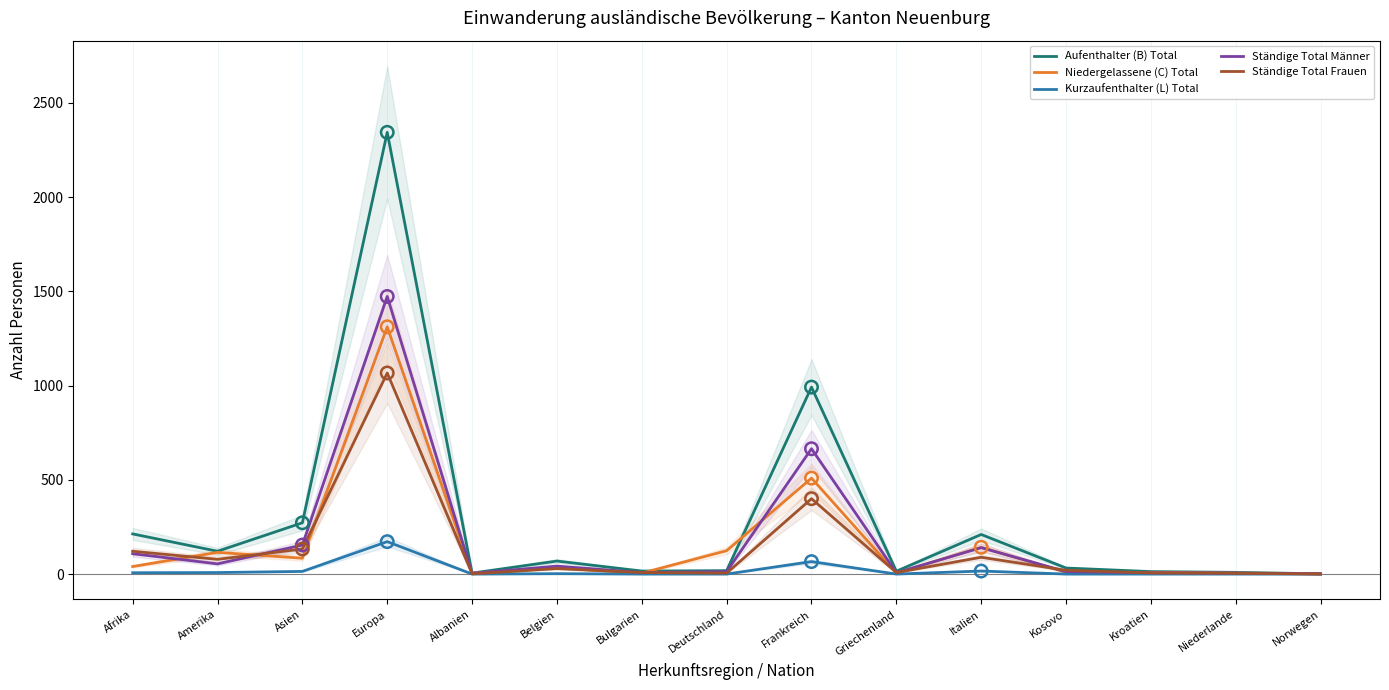

What are all the series names shown in the legend?

Aufenthalter (B) Total, Niedergelassene (C) Total, Kurzaufenthalter (L) Total, Ständige Total Männer, Ständige Total Frauen